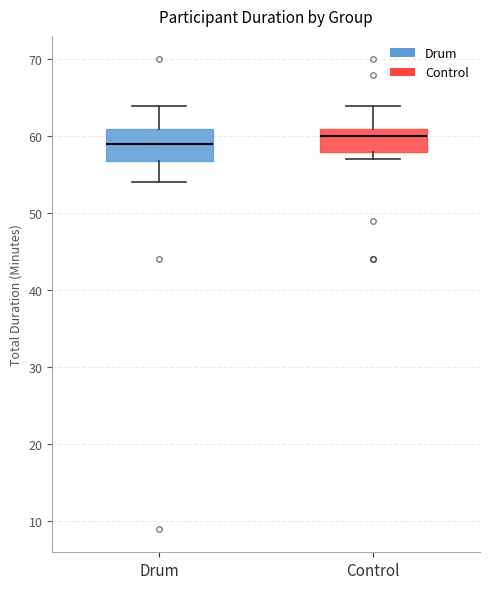

Where does the median line of the box for Control sit on the y-axis? The values are not printed on the chart, so give them approximately, as read against the axis.

60